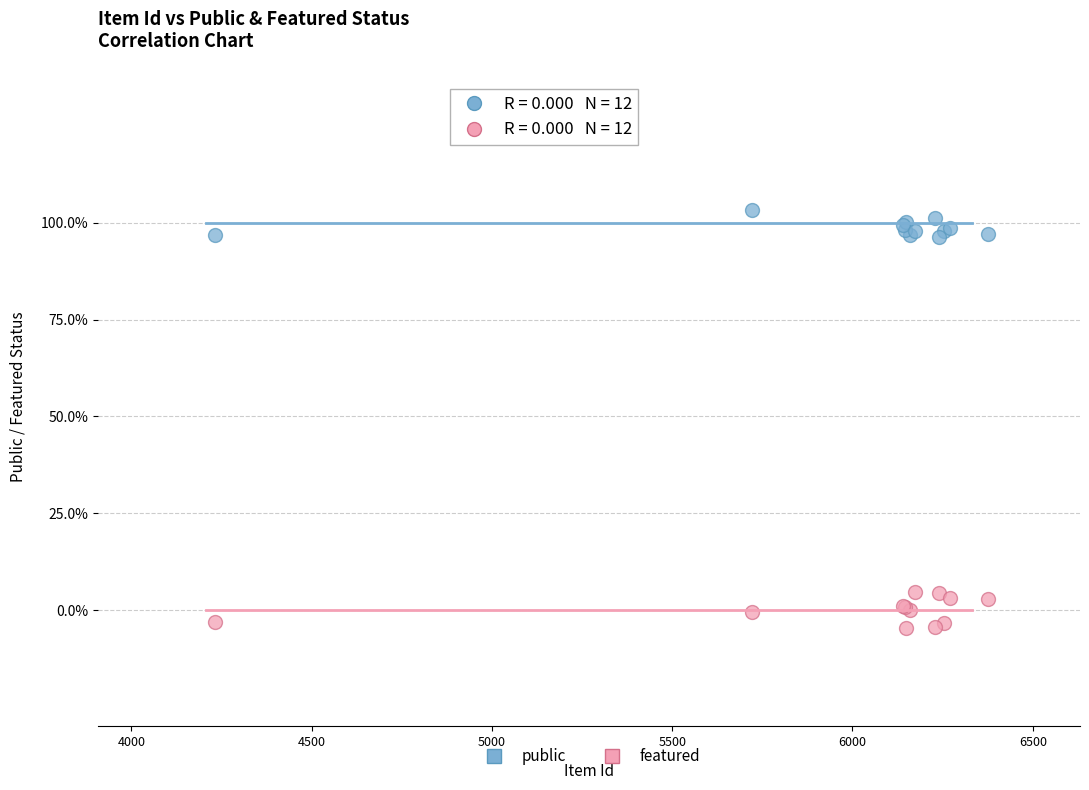

What are all the series names shown in the legend?

public, featured